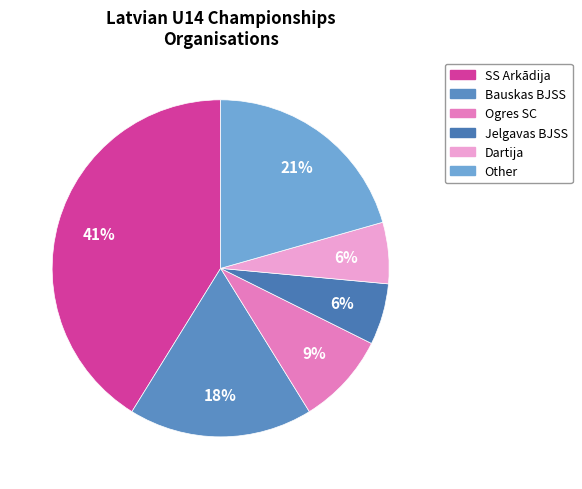

Which slice is the smallest?

Jelgavas BJSS